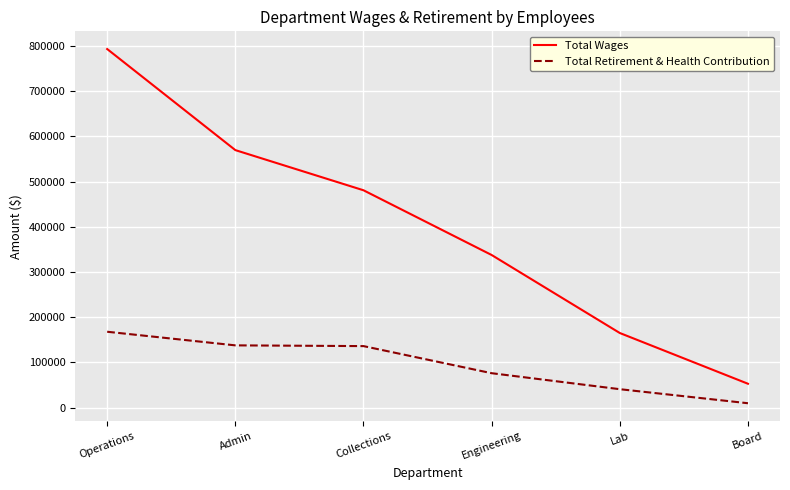

What is the difference between the highest and lowest values at Operations?

625597